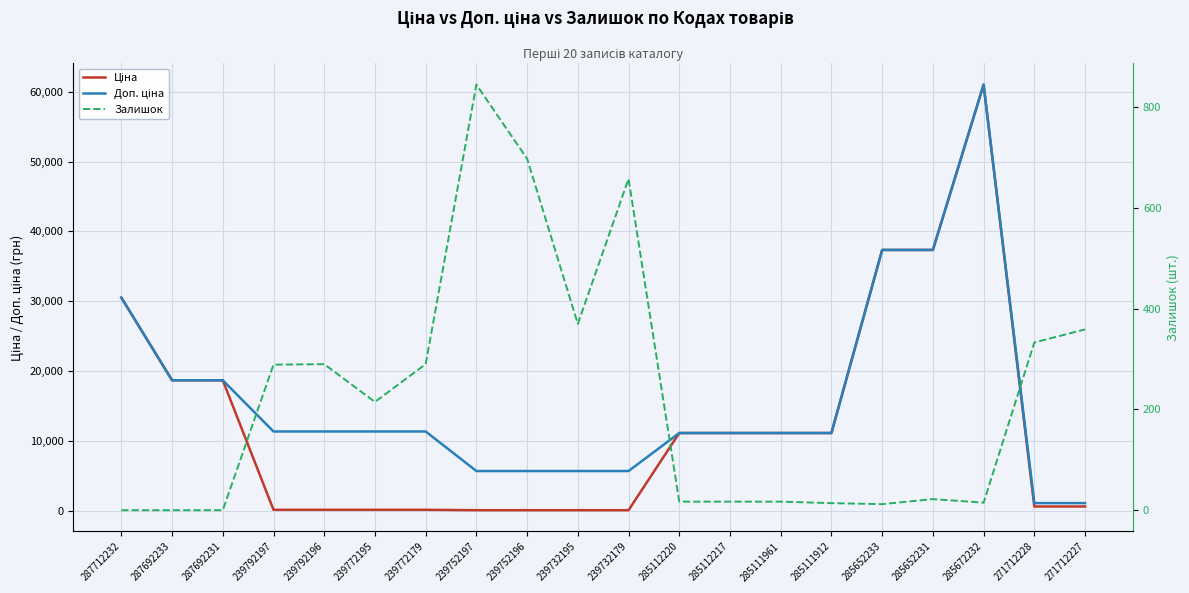

What is the label of the 8th point from the left?

239752197